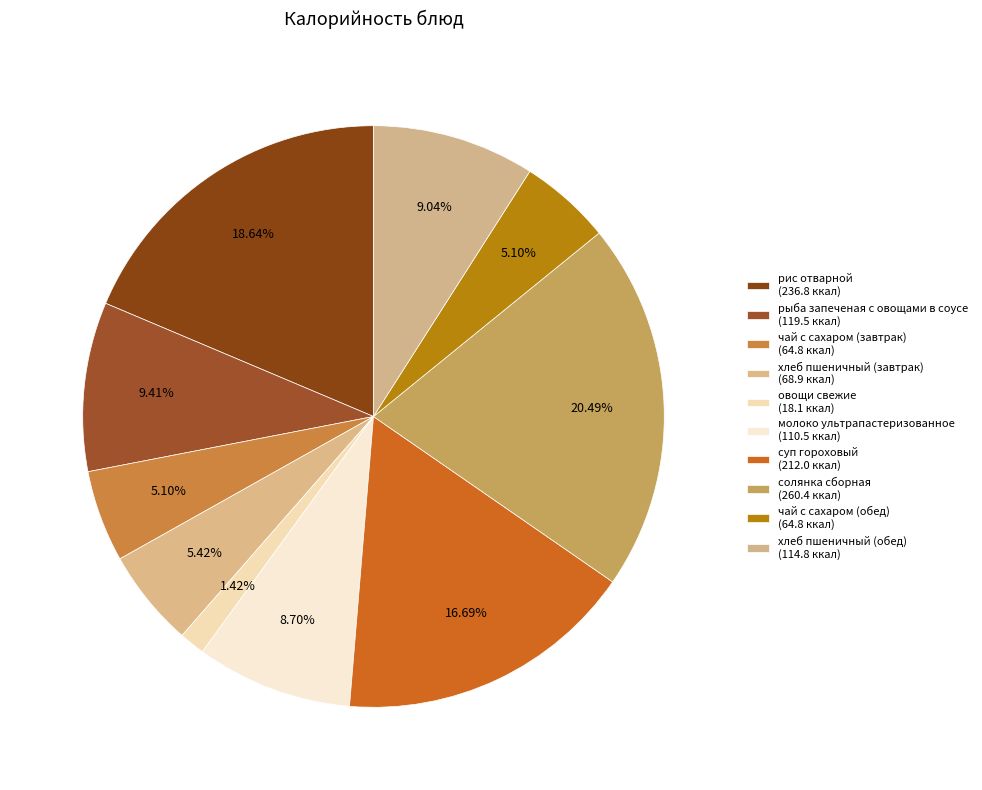

Which has a higher value, рыба запеченая с овощами в соусе or чай с сахаром (обед)?

рыба запеченая с овощами в соусе